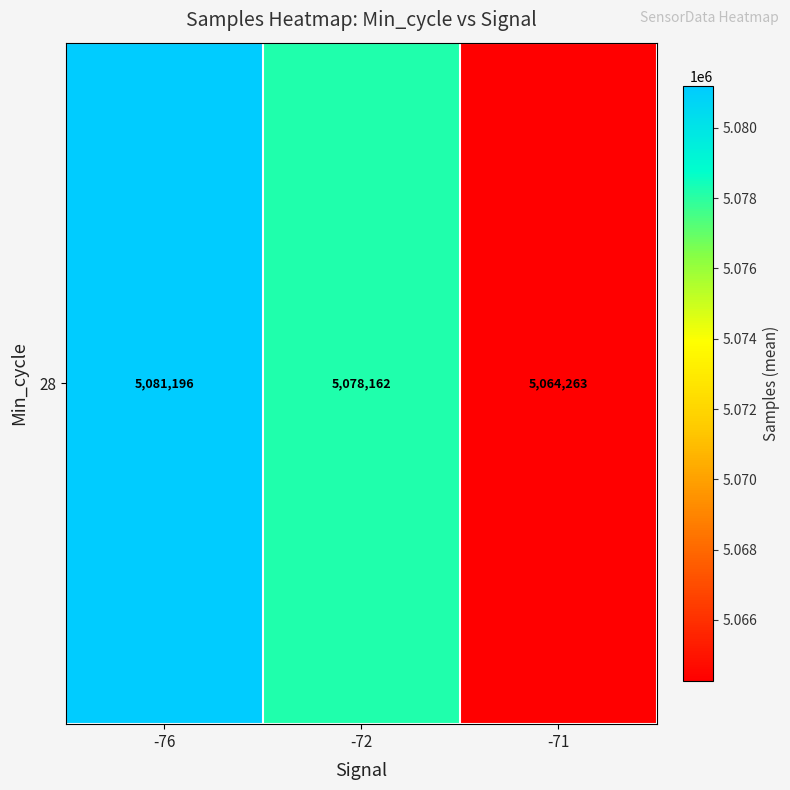

What is the smallest value displayed?

5064263.6